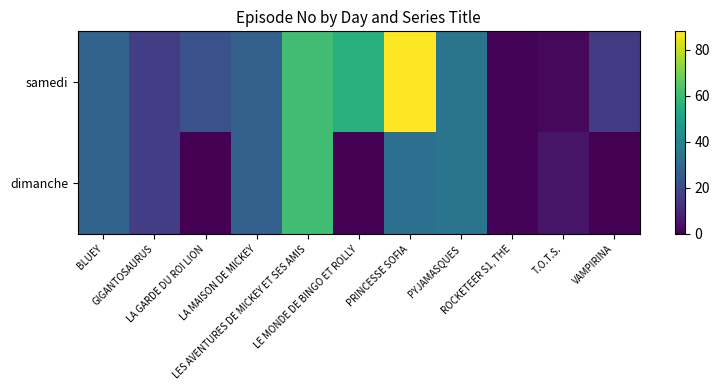

How many categories are shown in the chart?

11